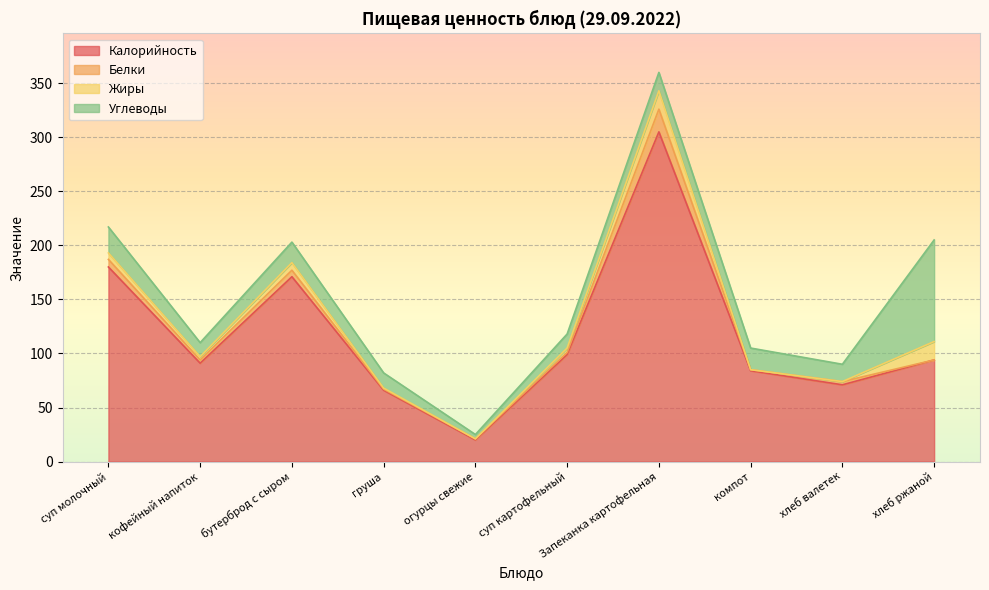

Is it true that Калорийность equals 26 at компот?

False